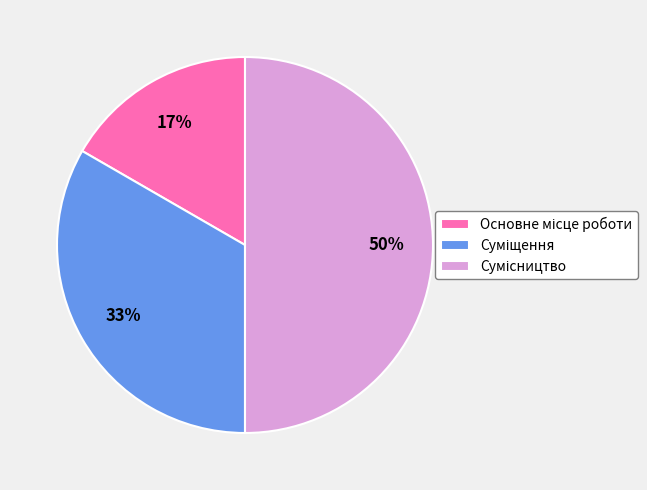

To the nearest percent, what is the average slice percentage?

33%